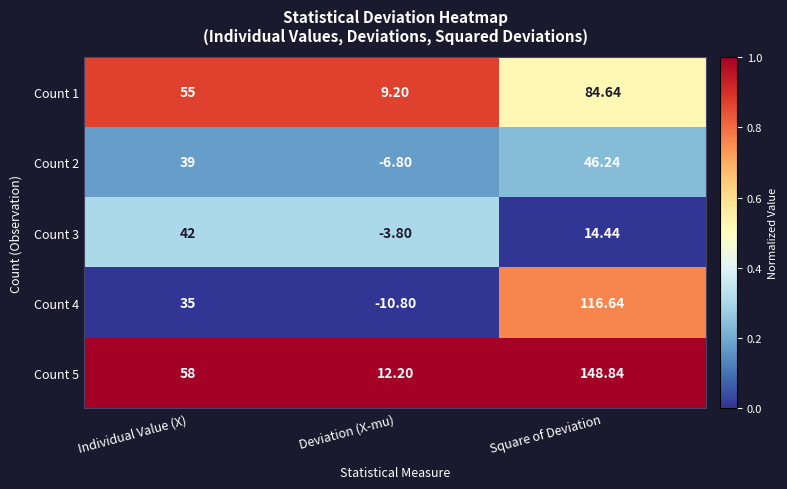

Which series has the largest total across all categories?

Count 5